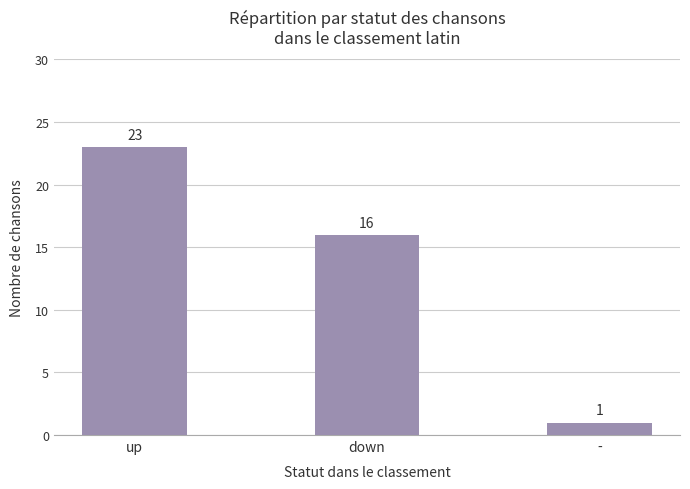

What is the difference between the values at up and -?

22